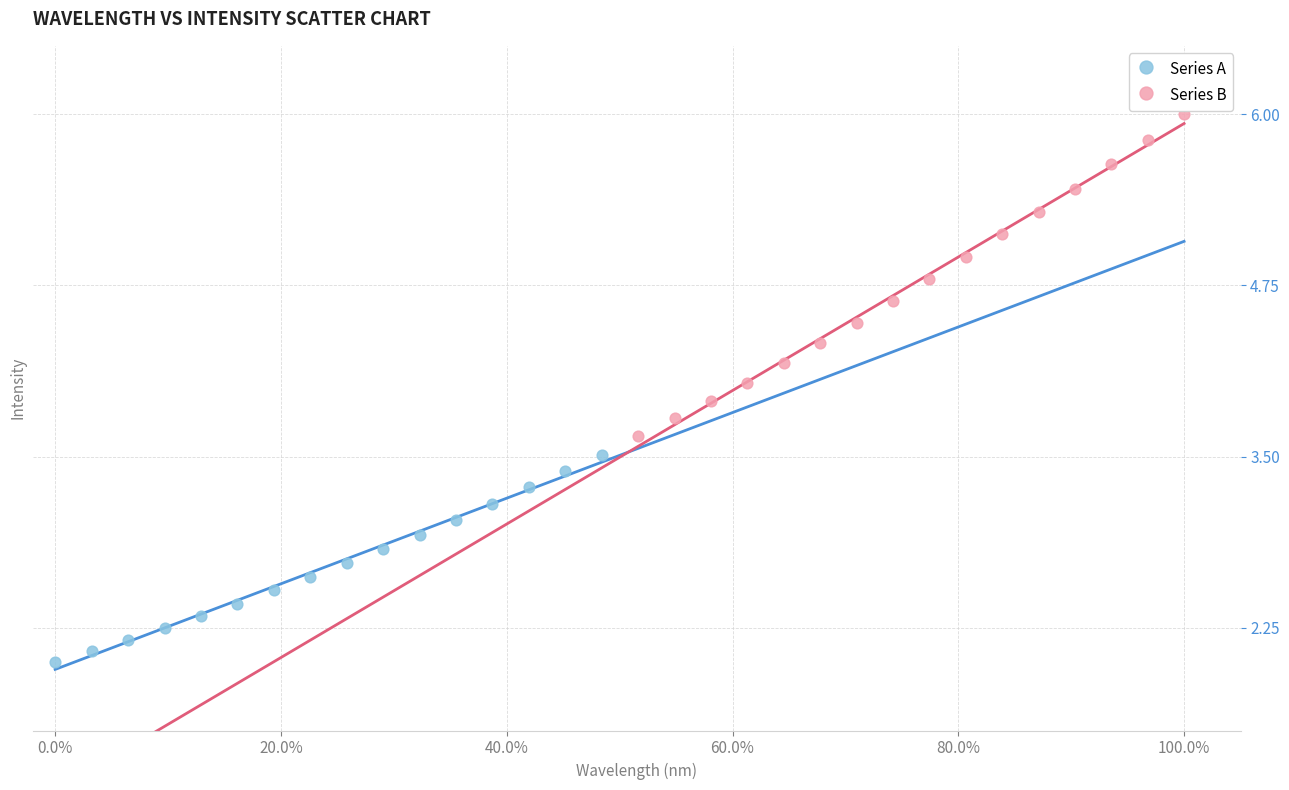

Which series has the widest spread of Y values?

Series B